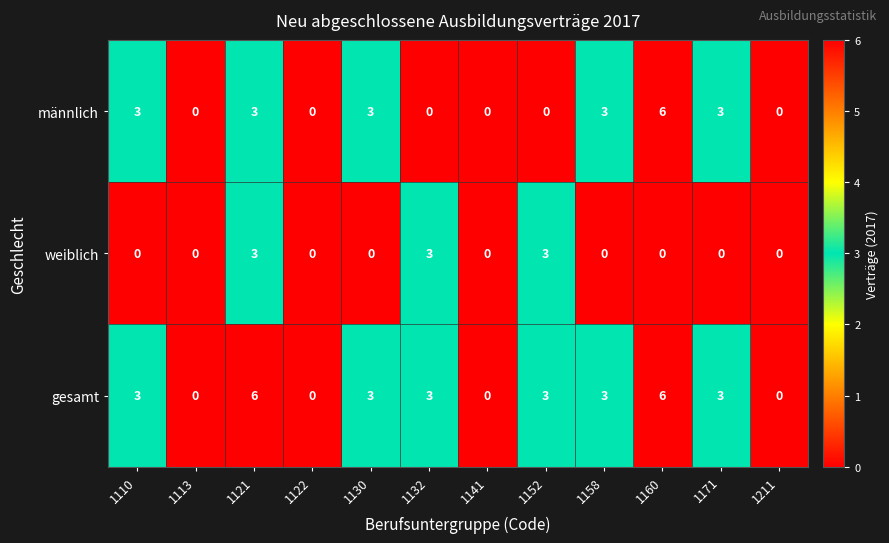

Count the number of categories in the chart.

12